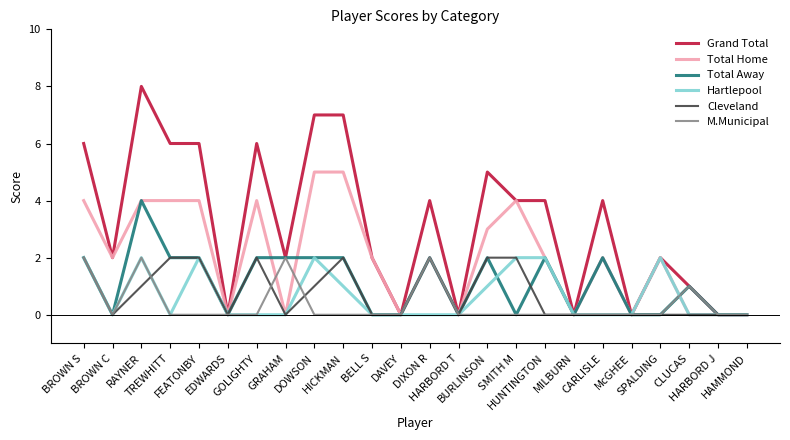

What is the approximate value of Grand Total at GRAHAM?

2